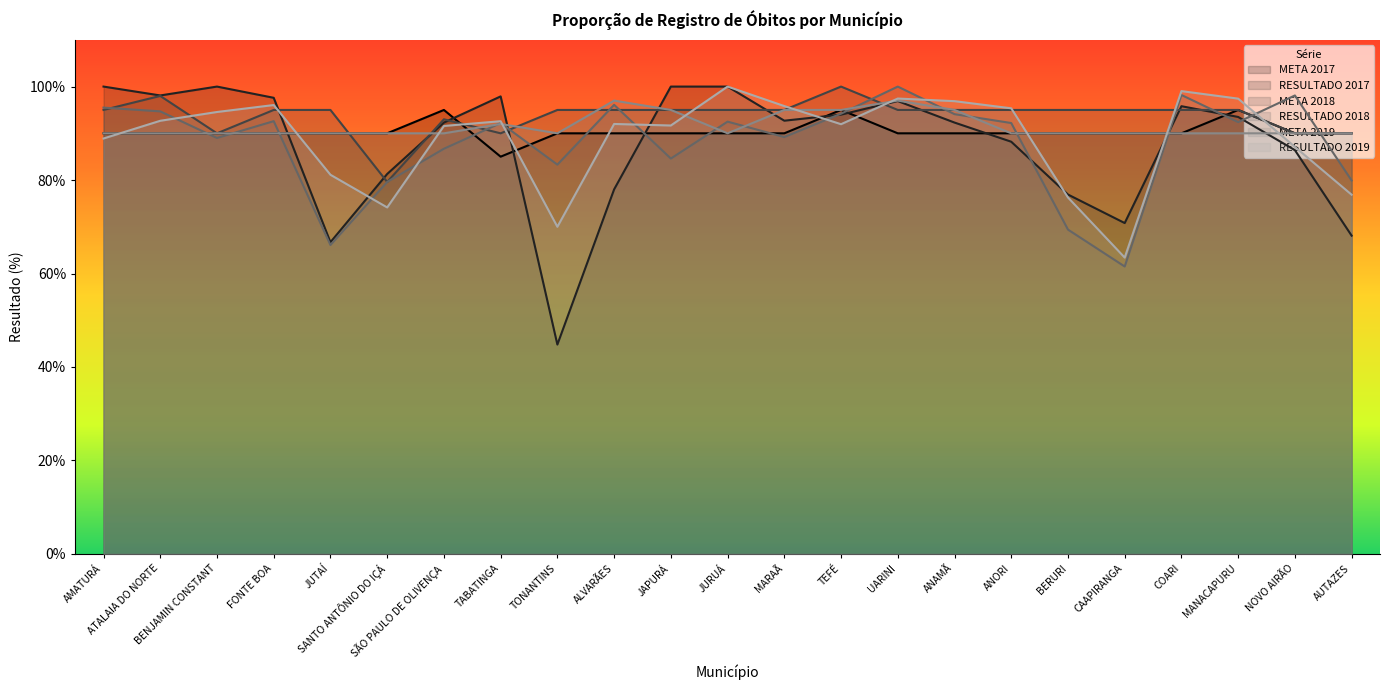

What is the label of the 22nd point from the right?

ATALAIA DO NORTE